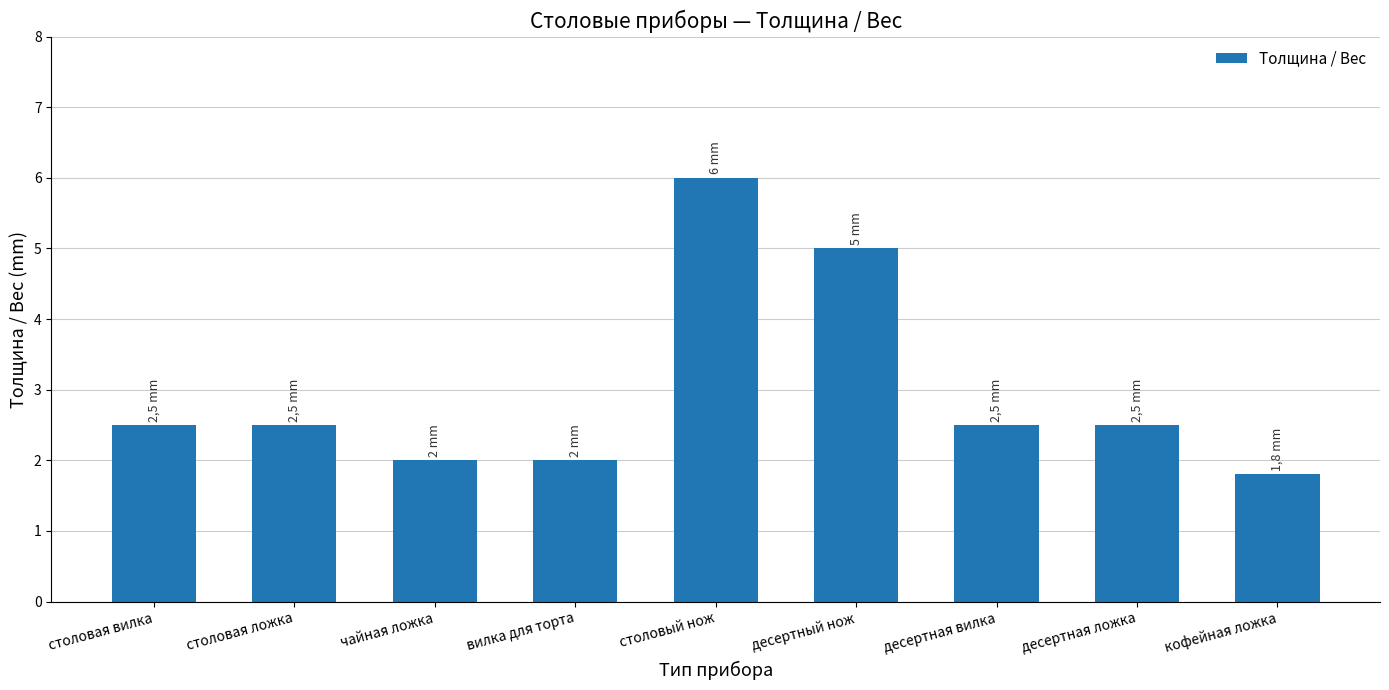

Where does the data first go above 2?

столовая вилка